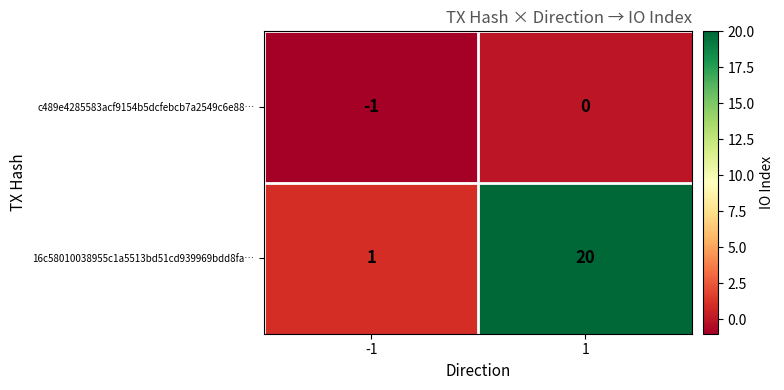

Reading left to right, transcribe all the data shown in this chart.

c489e4285583acf9154b5dcfebcb7a2549c6e88…: -1	0
16c58010038955c1a5513bd51cd939969bdd8fa…: 1	20